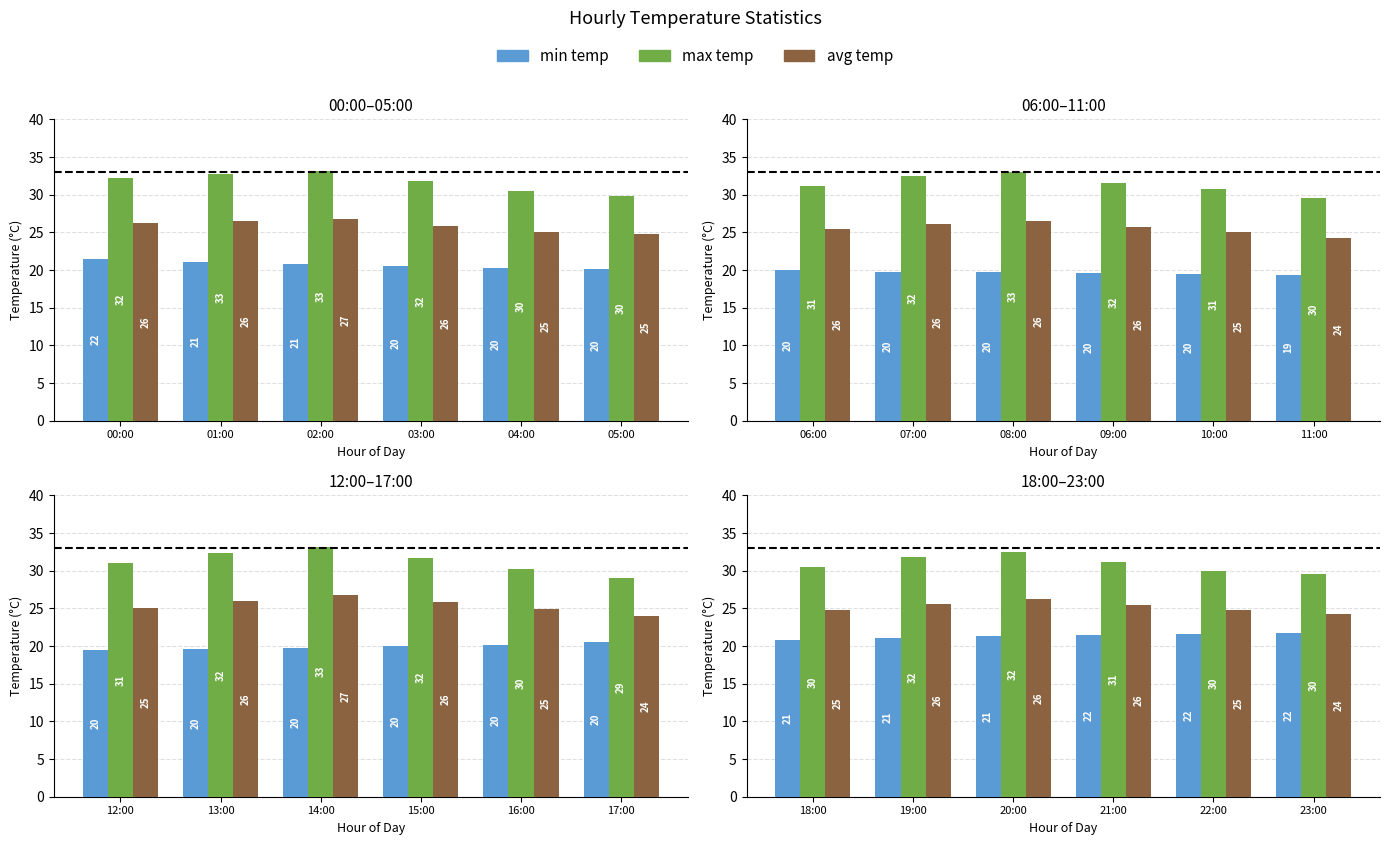

What is the label of the 3rd bar from the right?

21:00